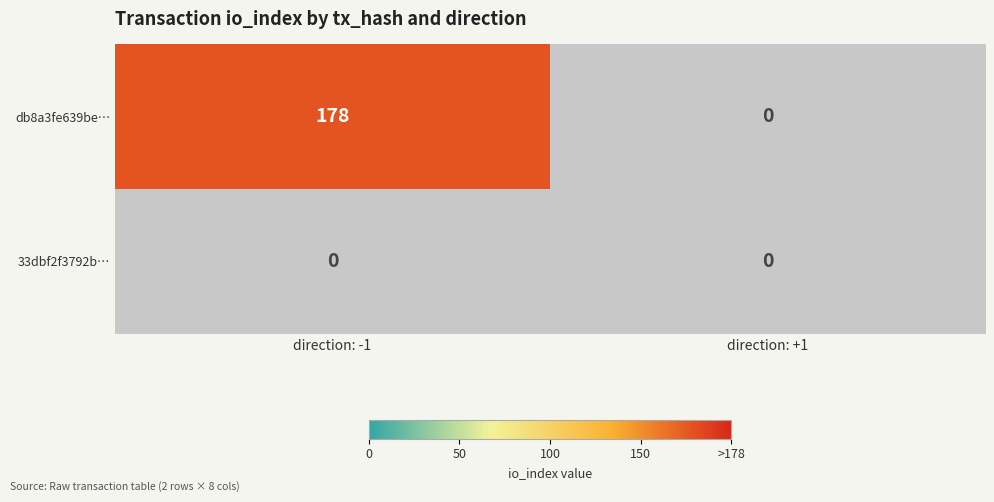

What is the total value across all series at direction: -1?

178